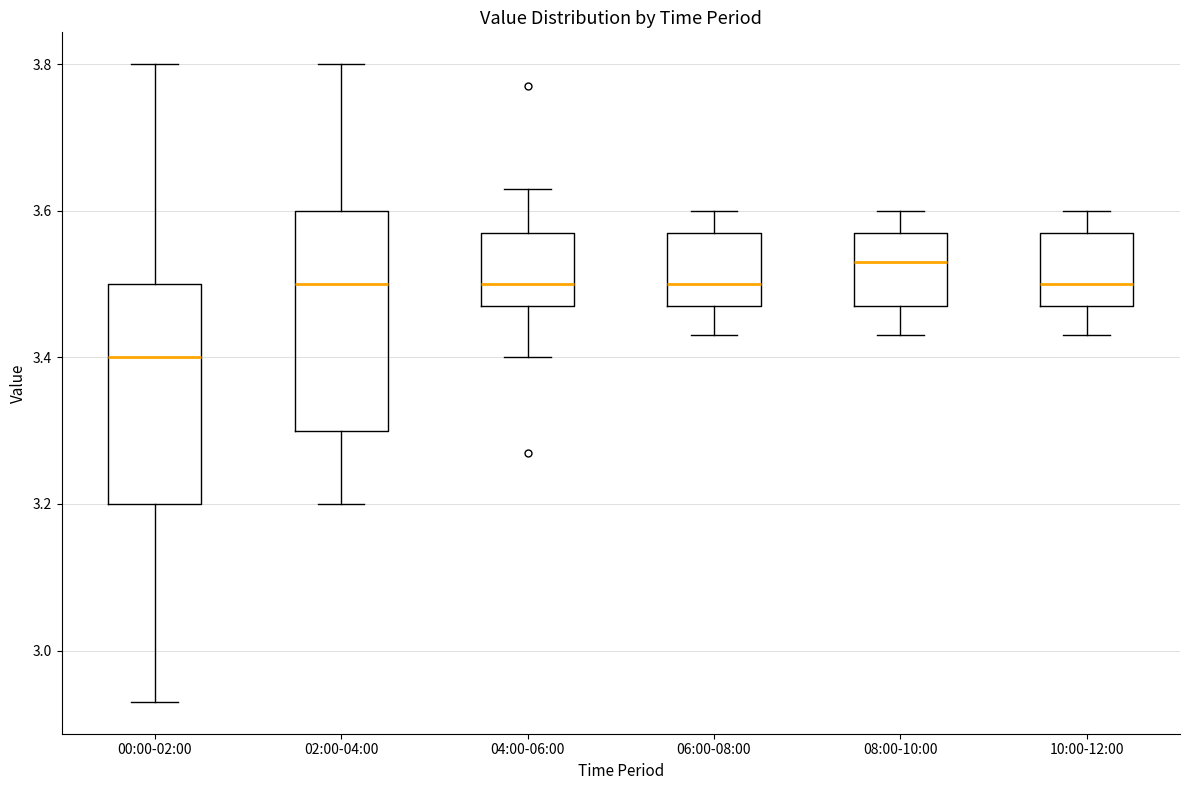

Reading left to right, transcribe this box plot: for each box, give where its median line is, the range the box spans, and where its two whiskers end, as read against the y-axis. The values are not printed on the chart, so give them approximately, as read against the axis.

00:00-02:00: median 3.40, box 3.20 to 3.50, whiskers 2.94 to 3.80
02:00-04:00: median 3.50, box 3.30 to 3.60, whiskers 3.20 to 3.80
04:00-06:00: median 3.50, box 3.48 to 3.58, whiskers 3.40 to 3.64
06:00-08:00: median 3.50, box 3.48 to 3.58, whiskers 3.44 to 3.60
08:00-10:00: median 3.54, box 3.48 to 3.58, whiskers 3.44 to 3.60
10:00-12:00: median 3.50, box 3.48 to 3.58, whiskers 3.44 to 3.60